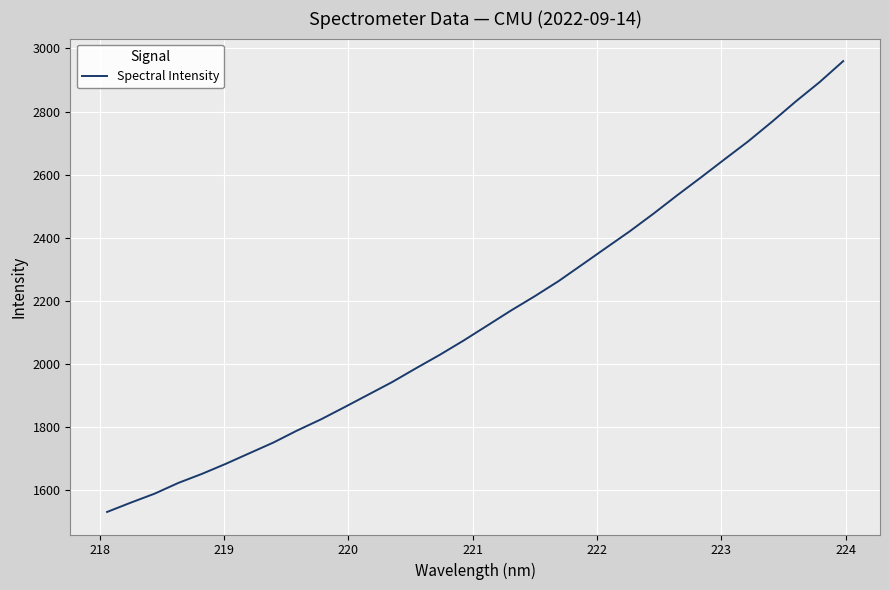

What is the greatest value displayed?

2959.8